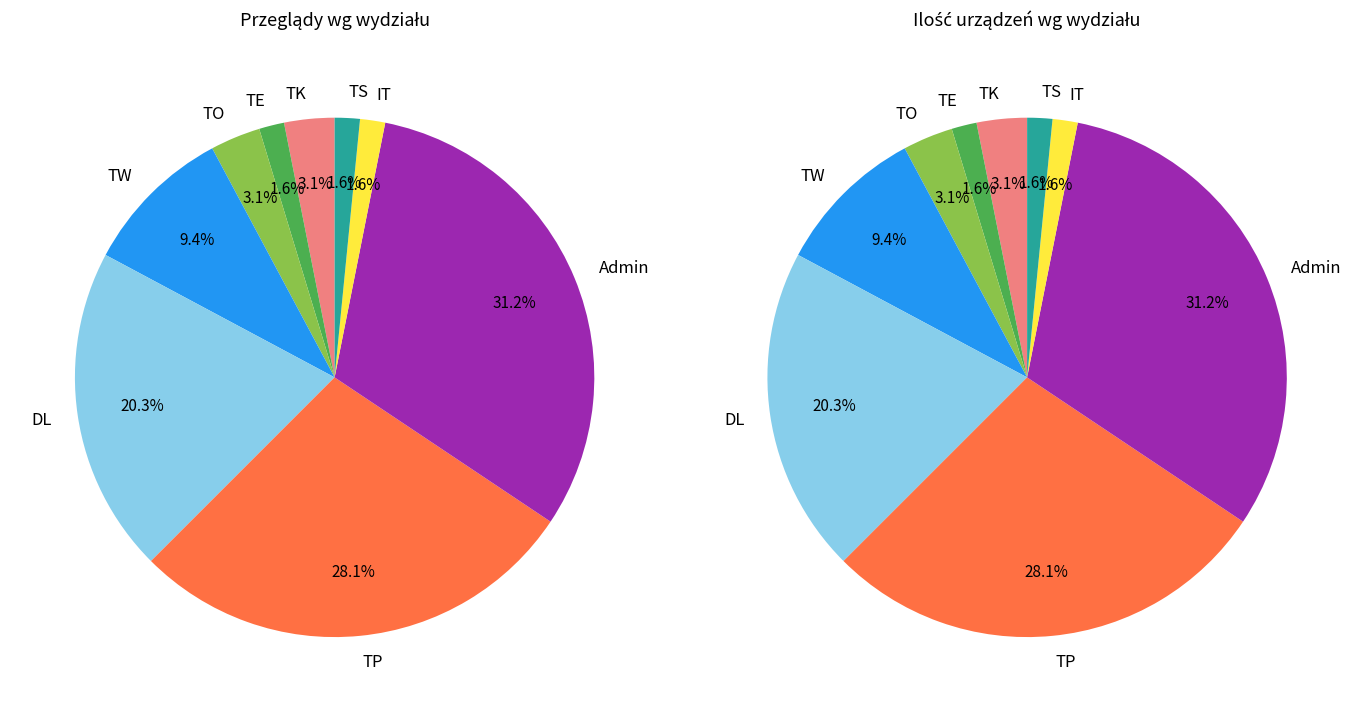

How many segments does this pie chart have?

9